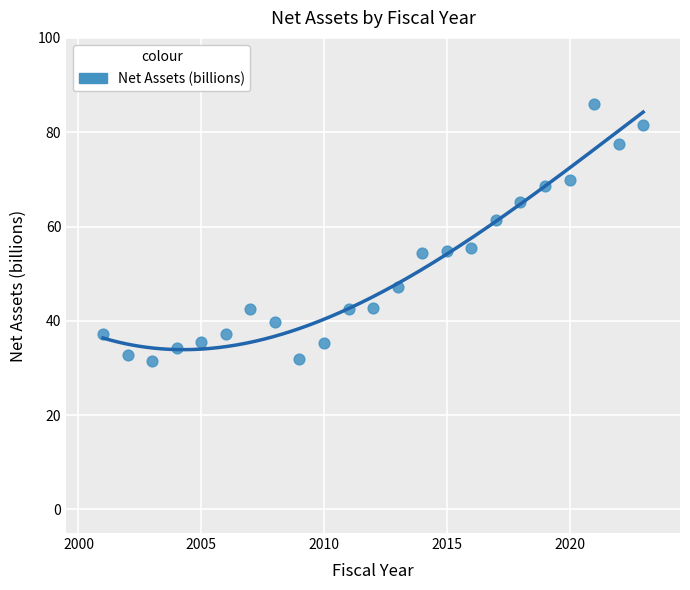

What is the range of X values (max minus min)?

22.0